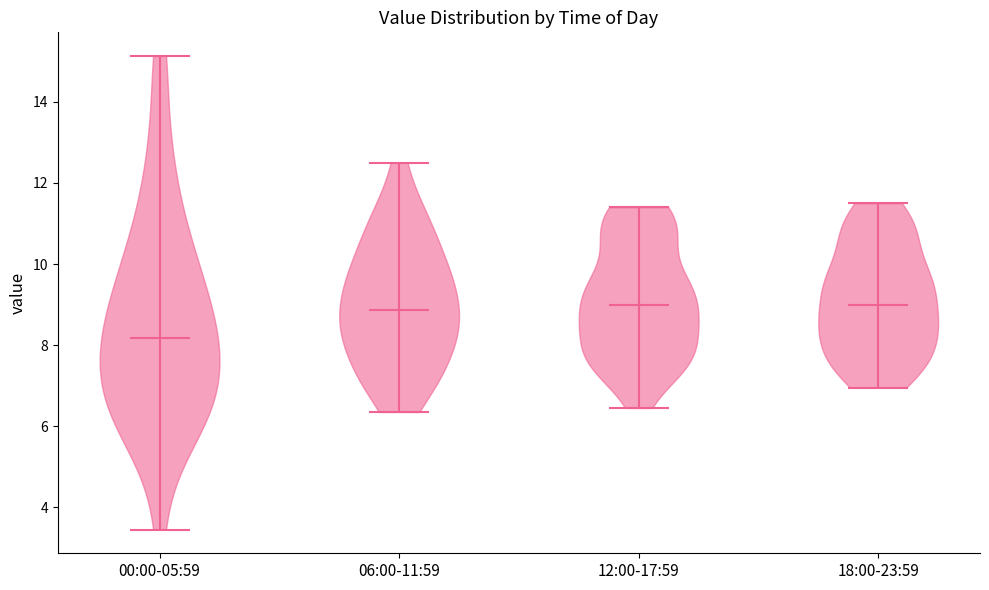

What is the highest point the violin for 00:00-05:59 reaches on the y-axis? The values are not printed on the chart, so give them approximately, as read against the axis.

15.2